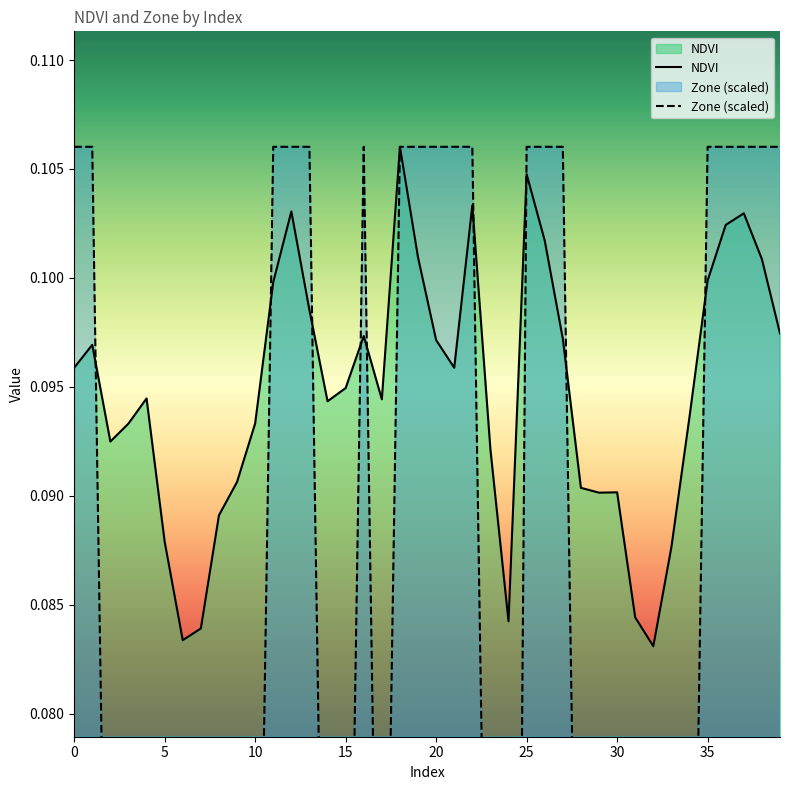

Count the Zone values in the range 0 to 1.

40